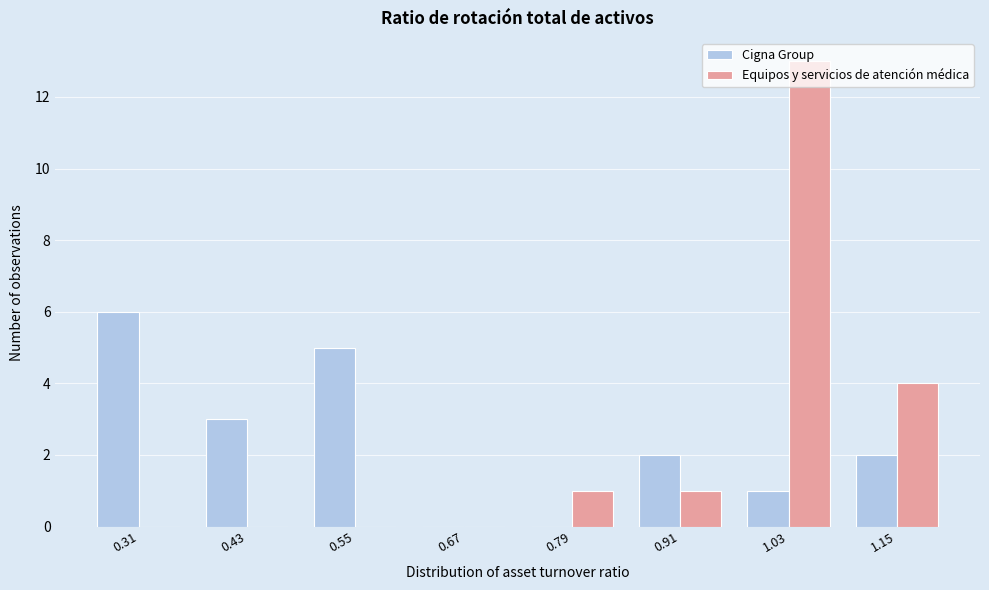

What is the sum of all Equipos y servicios de atención médica values?

19